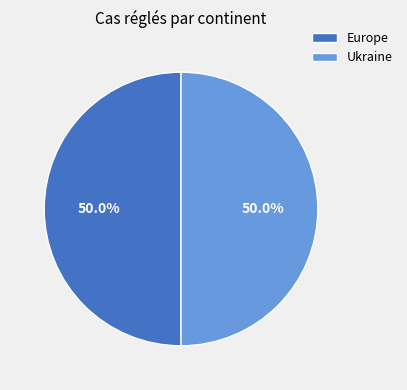

To the nearest percent, what is the combined percentage of Ukraine and Europe?

100%